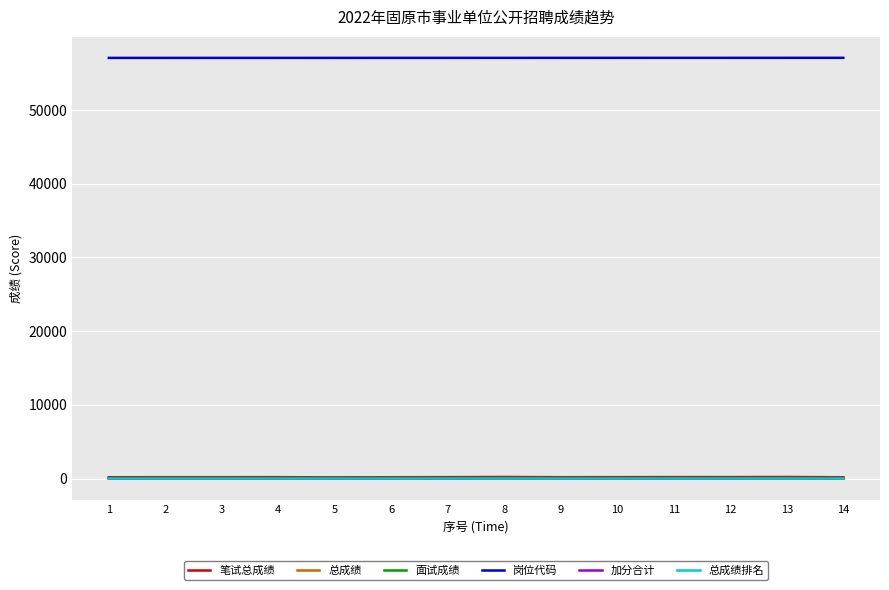

Does the chart display data point markers on the line(s)?

No